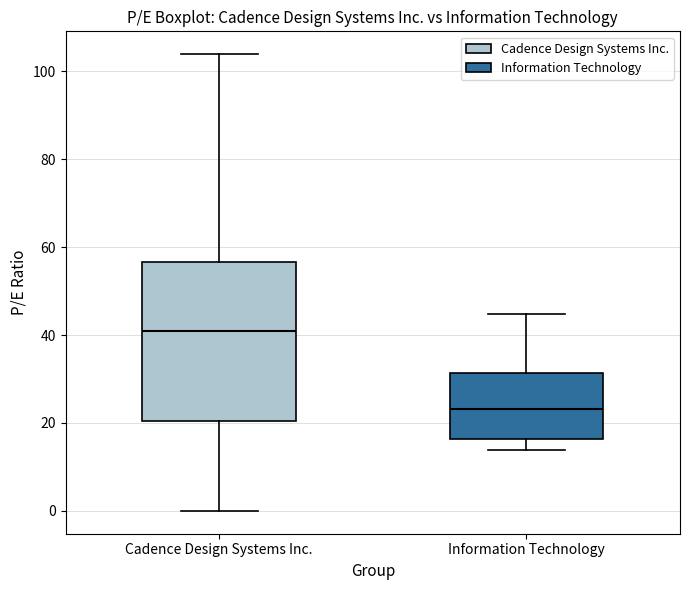

Which box has the highest median line?

Cadence Design Systems Inc.